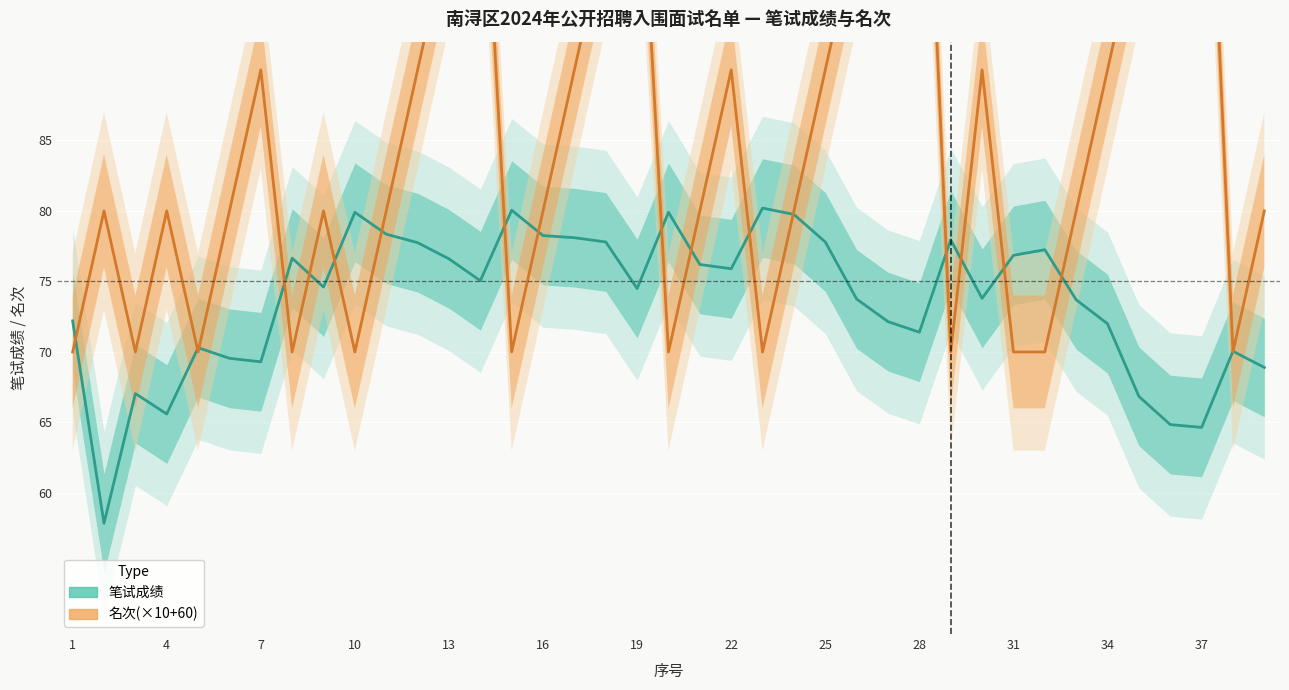

Which series changed the most between 27 and 37?

名次(×10+60)